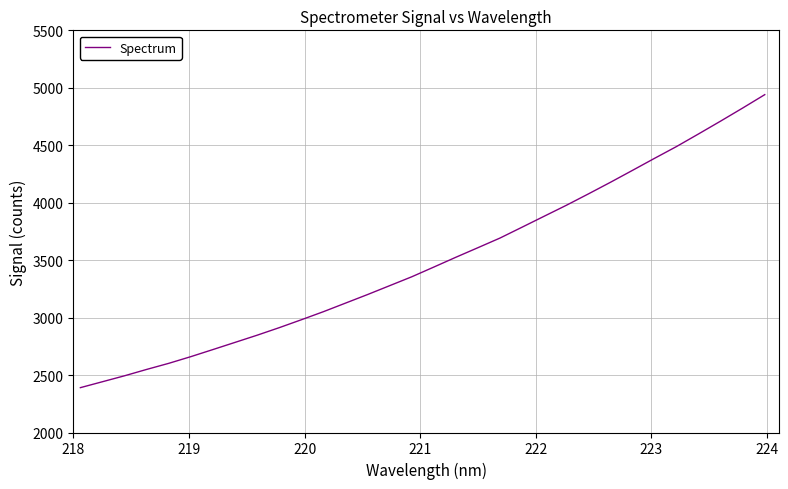

What is the minimum value shown in the chart?

2390.3